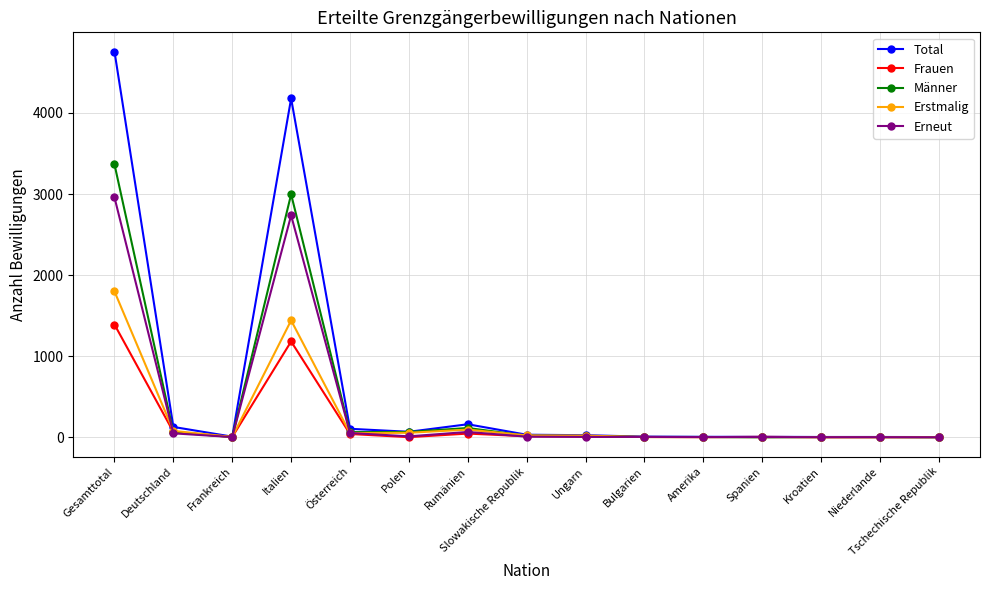

At which label does Männer first exceed 16?

Gesamttotal